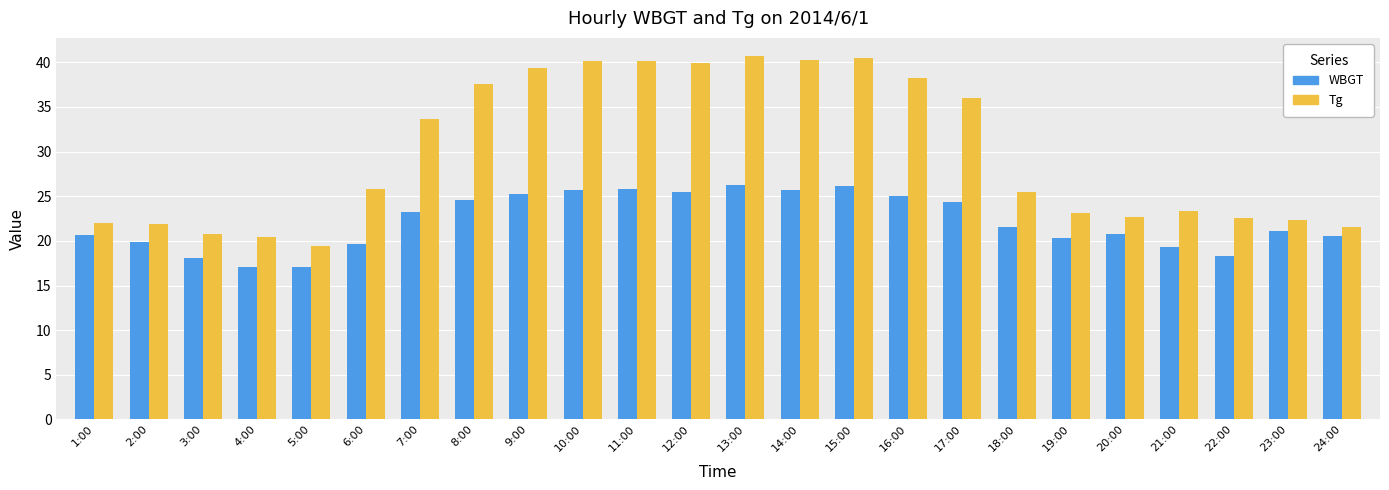

What is the maximum value shown in the chart?

40.7